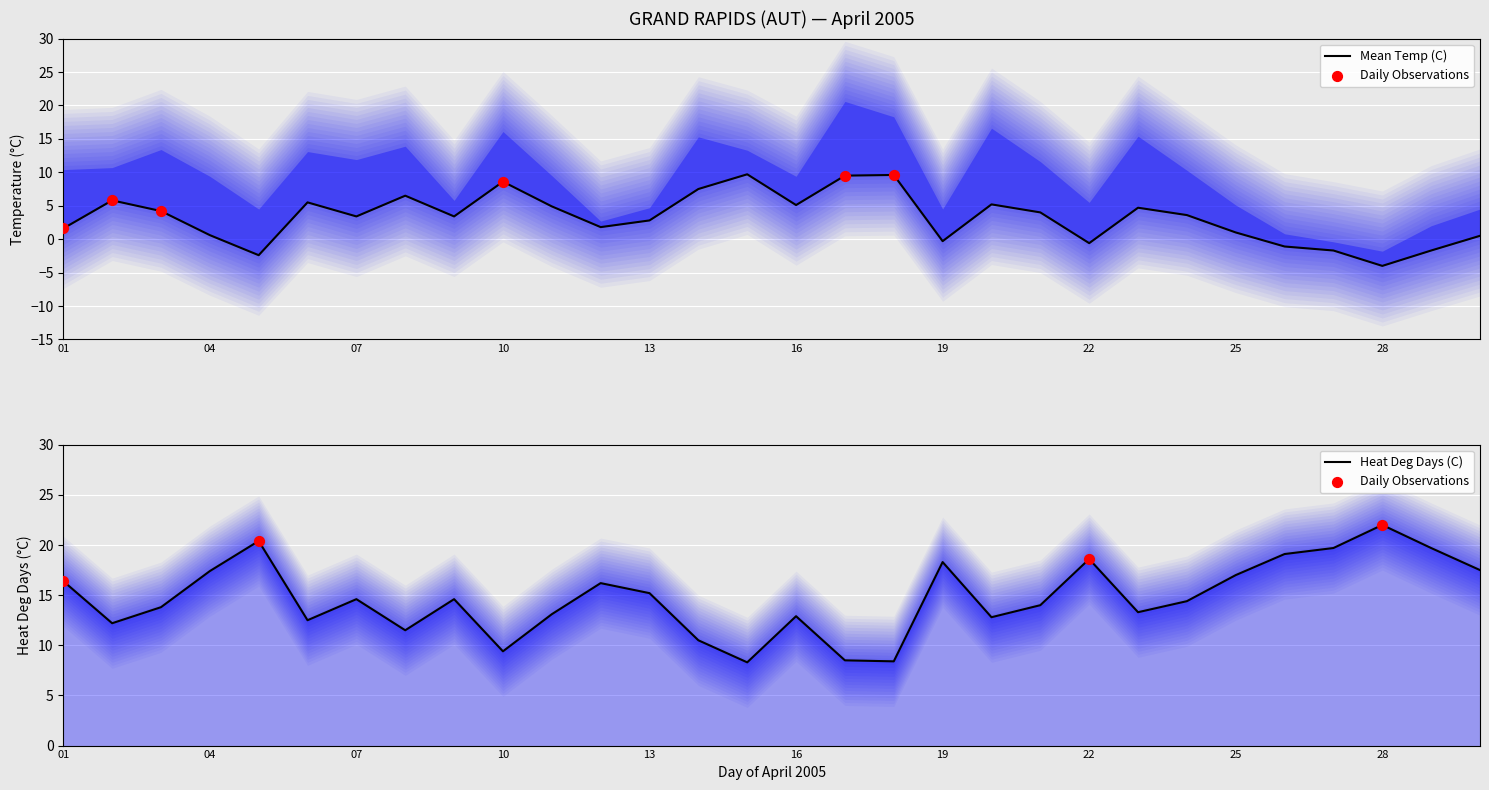

Which series reaches the maximum Y coordinate?

Heat Deg Days (C)